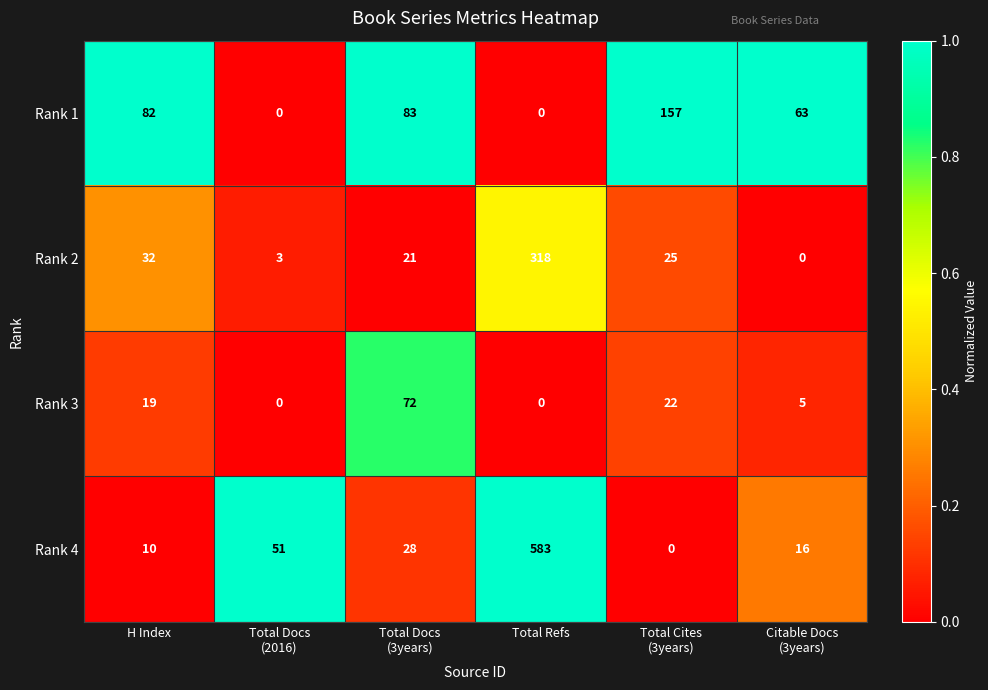

Reading right to left, list all the values displayed in this chart.

Rank 1: 63	157	0	83	0	82
Rank 2: 0	25	318	21	3	32
Rank 3: 5	22	0	72	0	19
Rank 4: 16	0	583	28	51	10